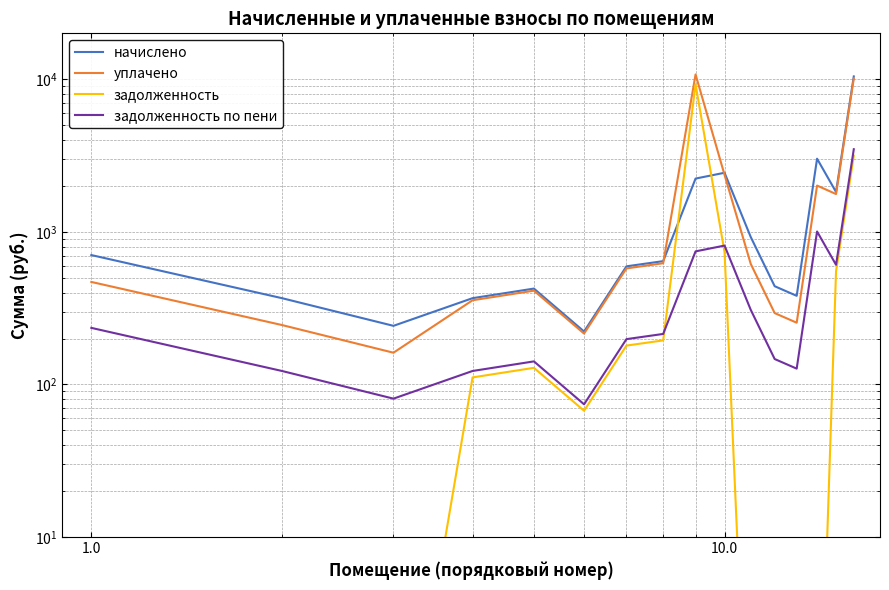

True or false: задолженность по пени has a value of 78.4 at 12.

False